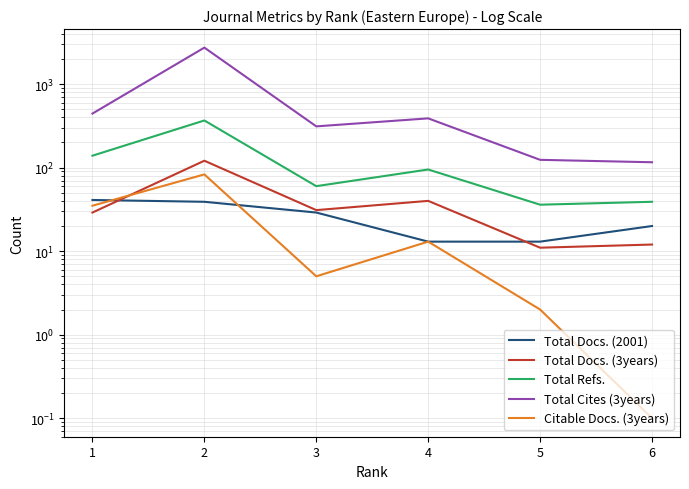

What is the total value across all series at 3?

437.0